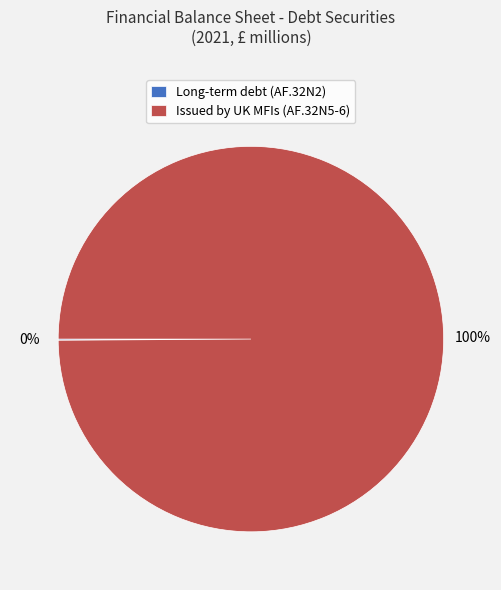

To the nearest percent, what is the average slice percentage?

50%